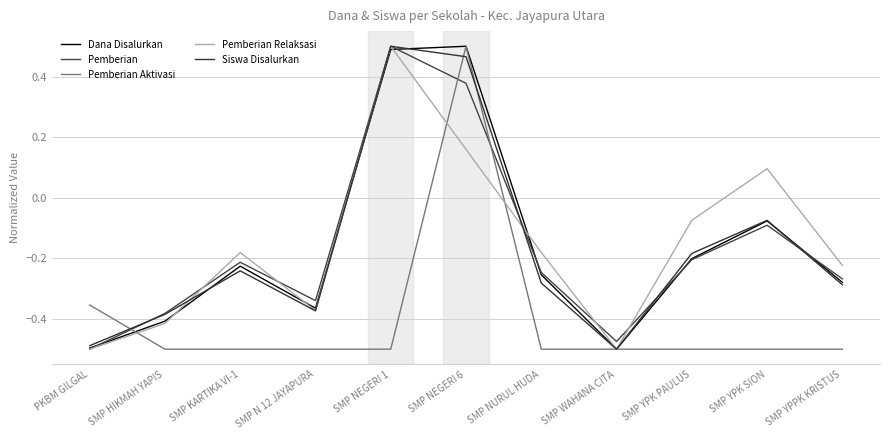

What is the difference between the maximum and minimum values in the Dana Disalurkan series?

1.0